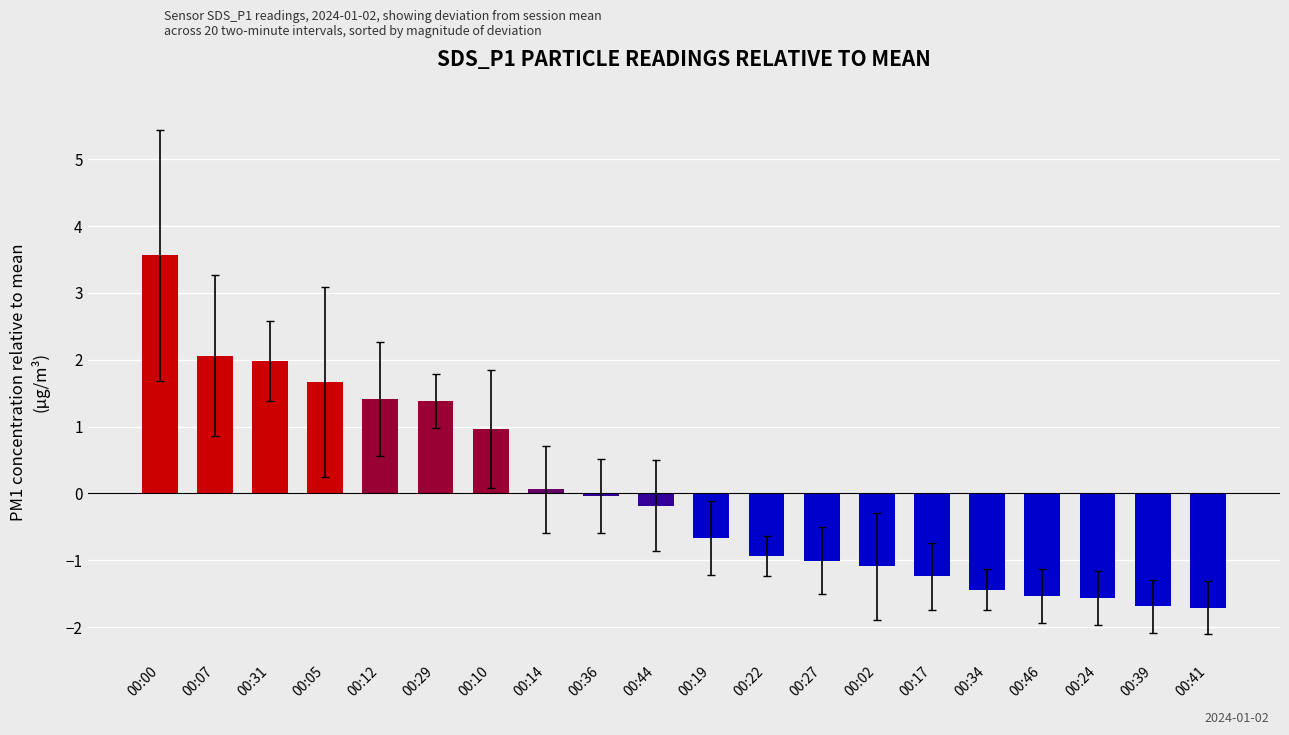

What is the change in value from 00:05 to 00:27?

-2.7